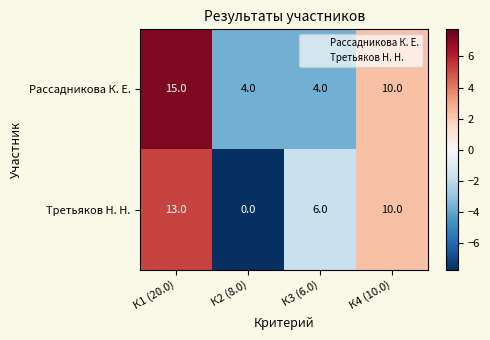

Reading left to right, what are all the values shown in this chart?

Рассадникова К. Е.: 15	4	4	10
Третьяков Н. Н.: 13	0	6	10